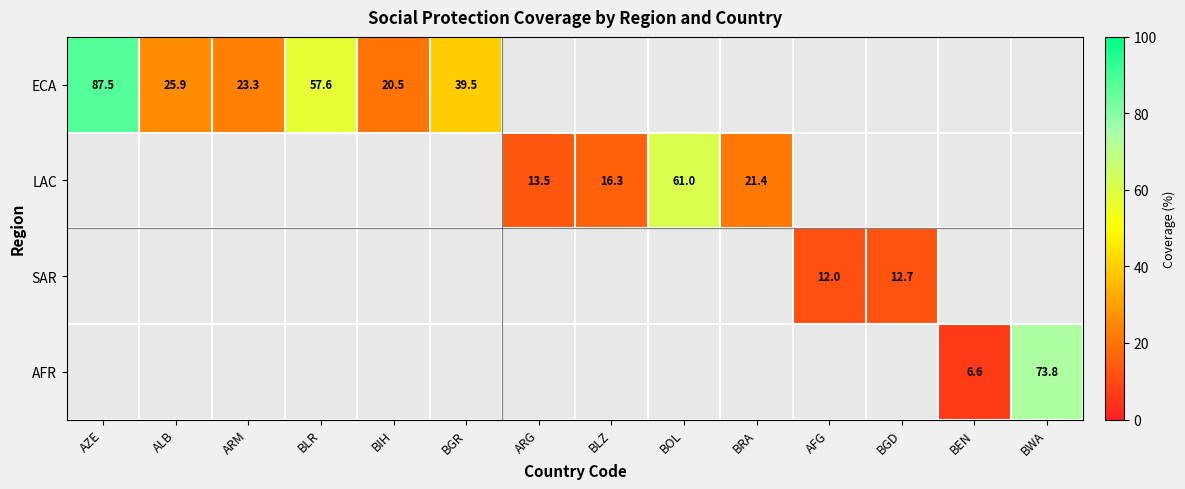

At how many categories does at least one series exceed 57?

4